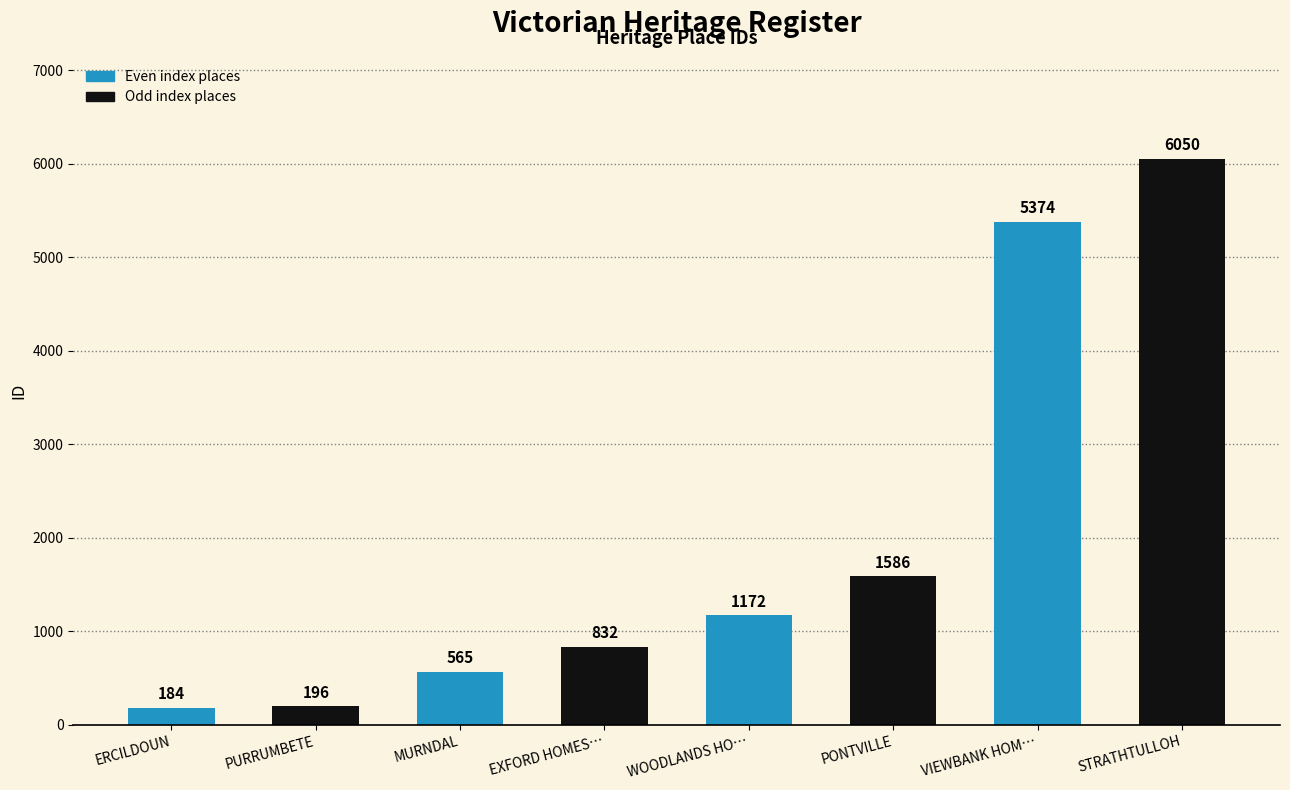

Where does the data first go above 1172?

PONTVILLE